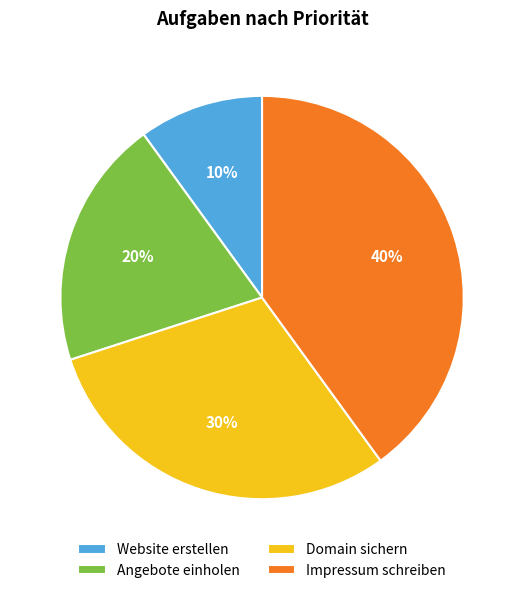

Which has a higher value, Impressum schreiben or Angebote einholen?

Impressum schreiben